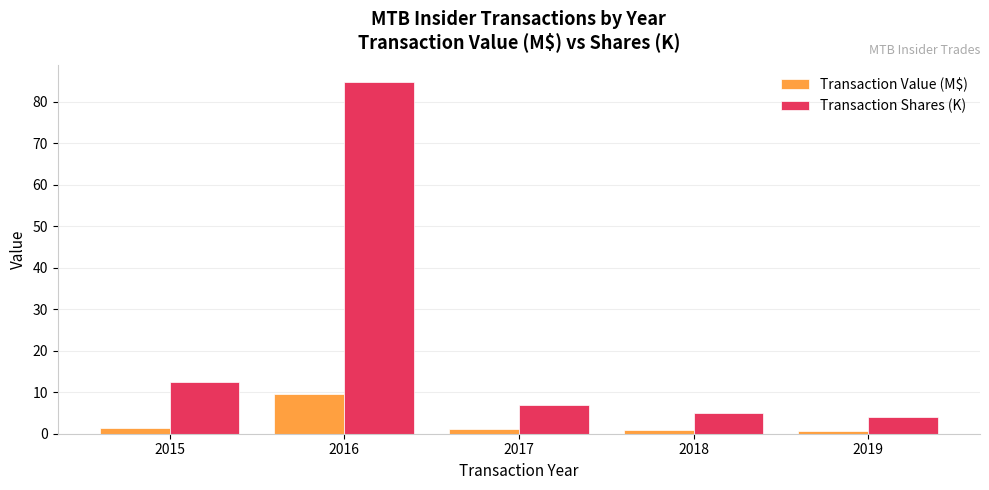

List the series in order of their peak value, lowest first.

Transaction Value (M$), Transaction Shares (K)